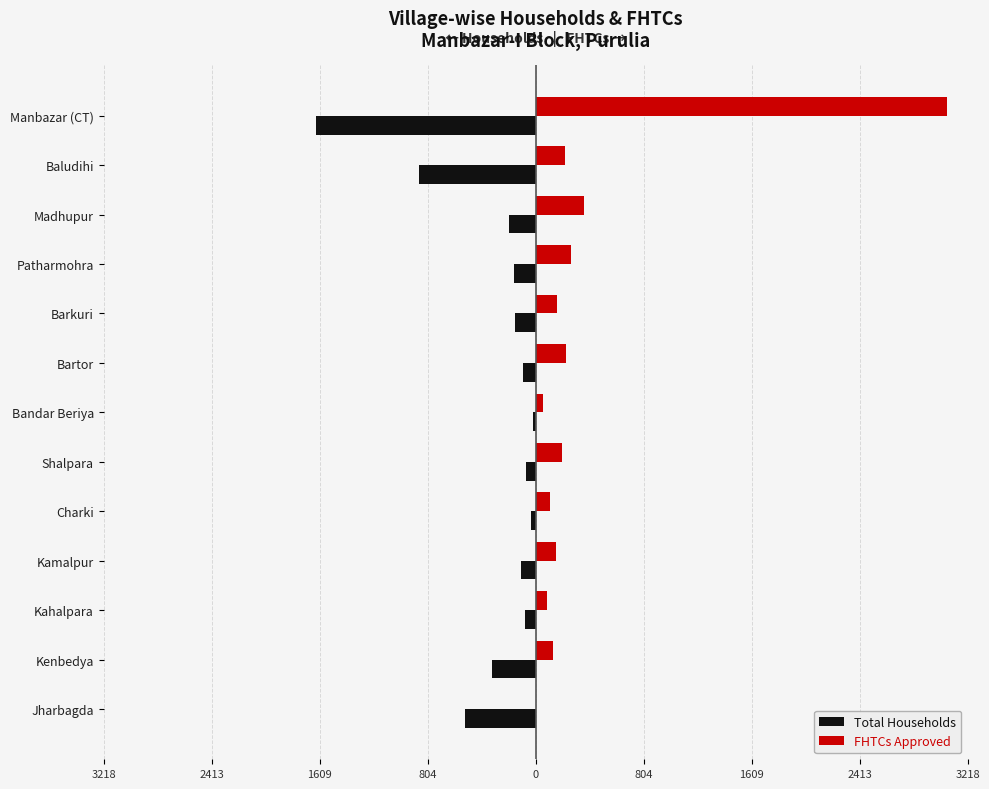

Reading left to right, extract all data points from this chart.

Total Households: -525	-328	-80	-106	-31	-74	-17	-97	-154	-162	-199	-869	-1633
FHTCs Approved: 0	129	83	149	105	198	56	225	159	265	361	221	3065